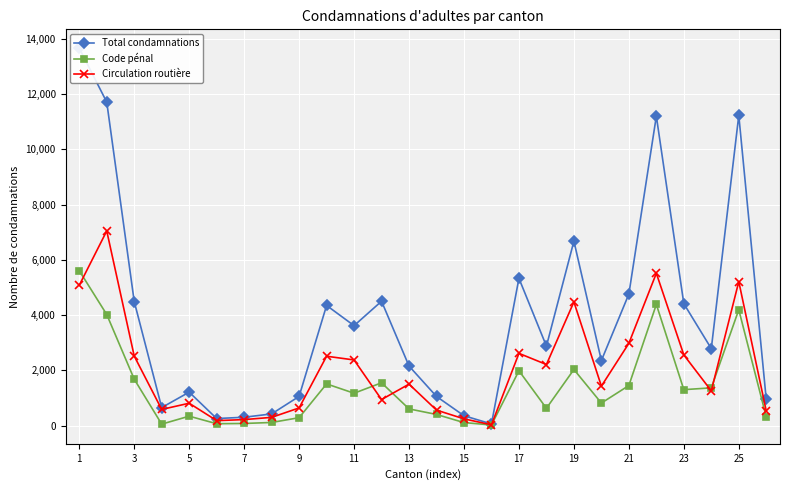

Which series has the largest range (max minus min)?

Total condamnations